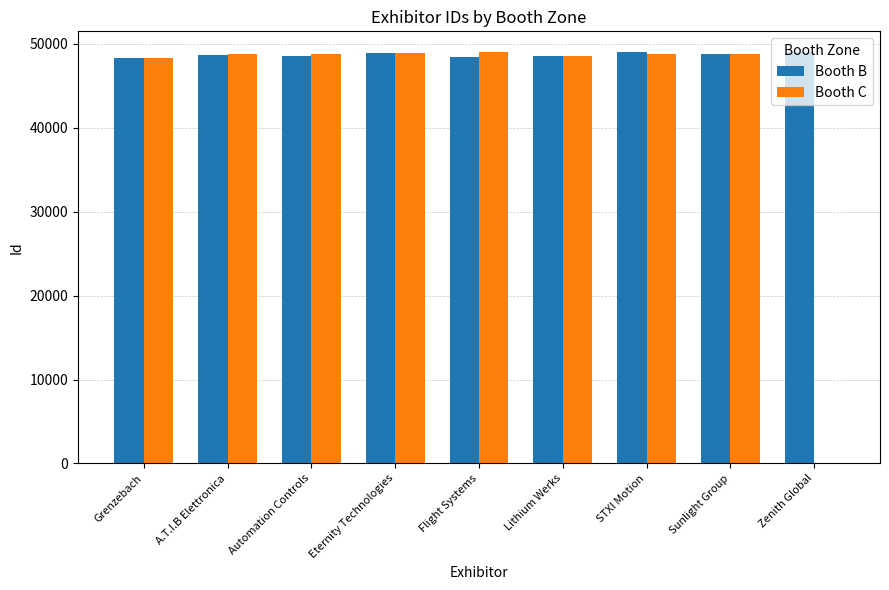

The value of Booth C at Eternity Technologies is 48870. True or false?

True